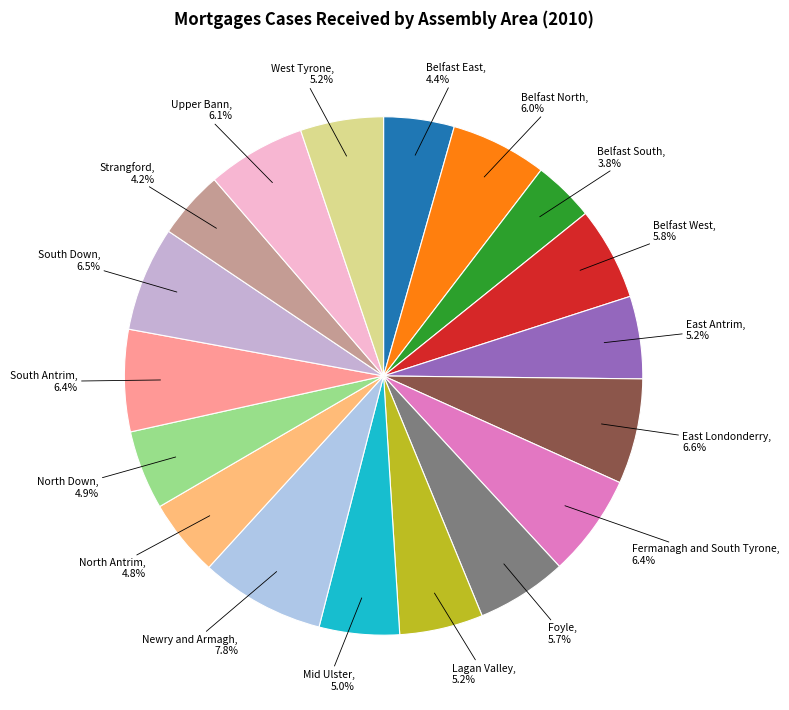

How many segments does this pie chart have?

18